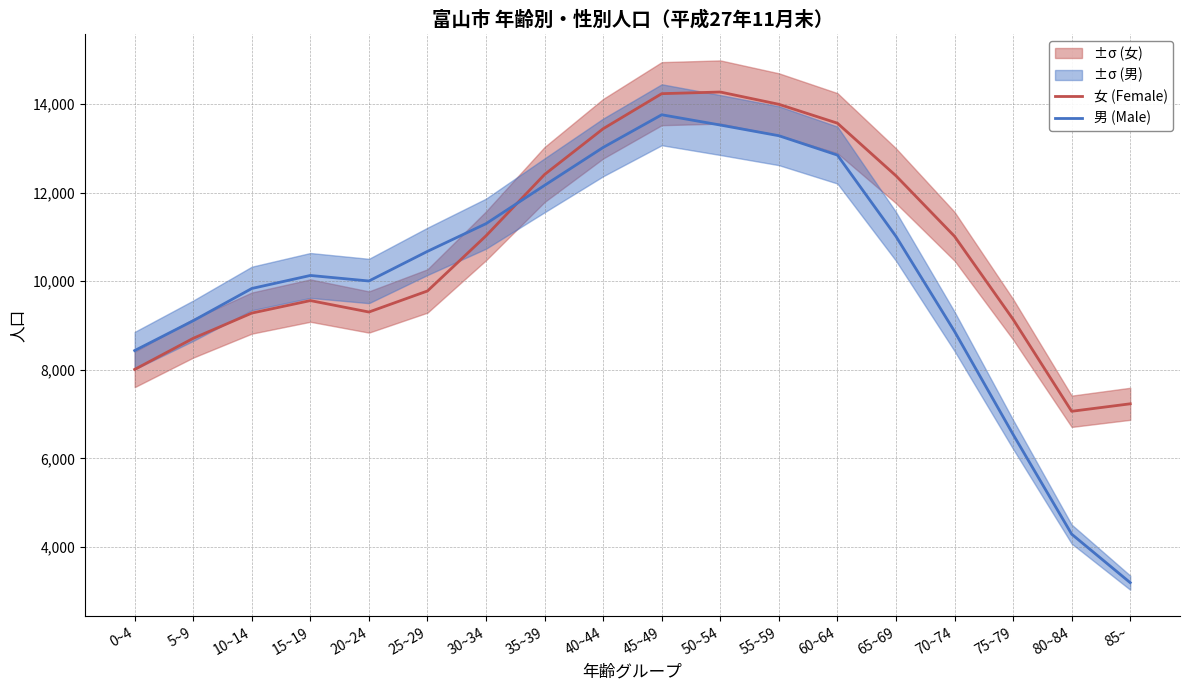

How many values in the 男 (Male) series exceed 10673?

8